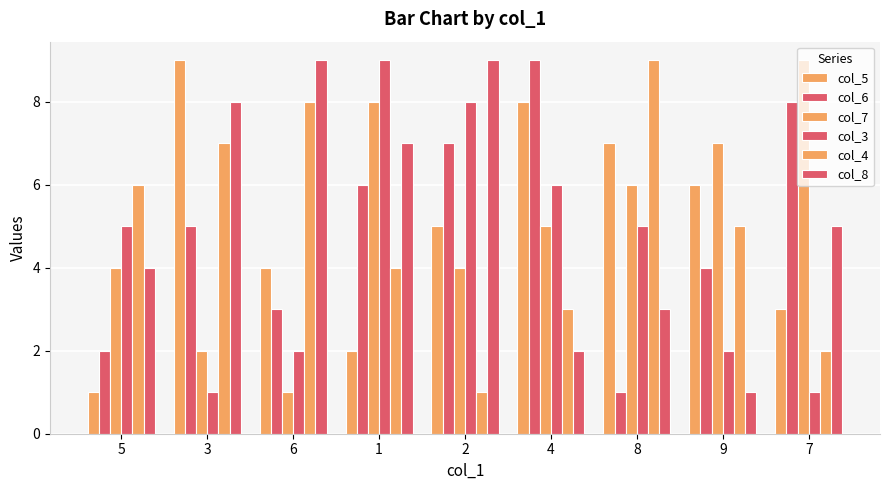

How many bars are there in each group?

6